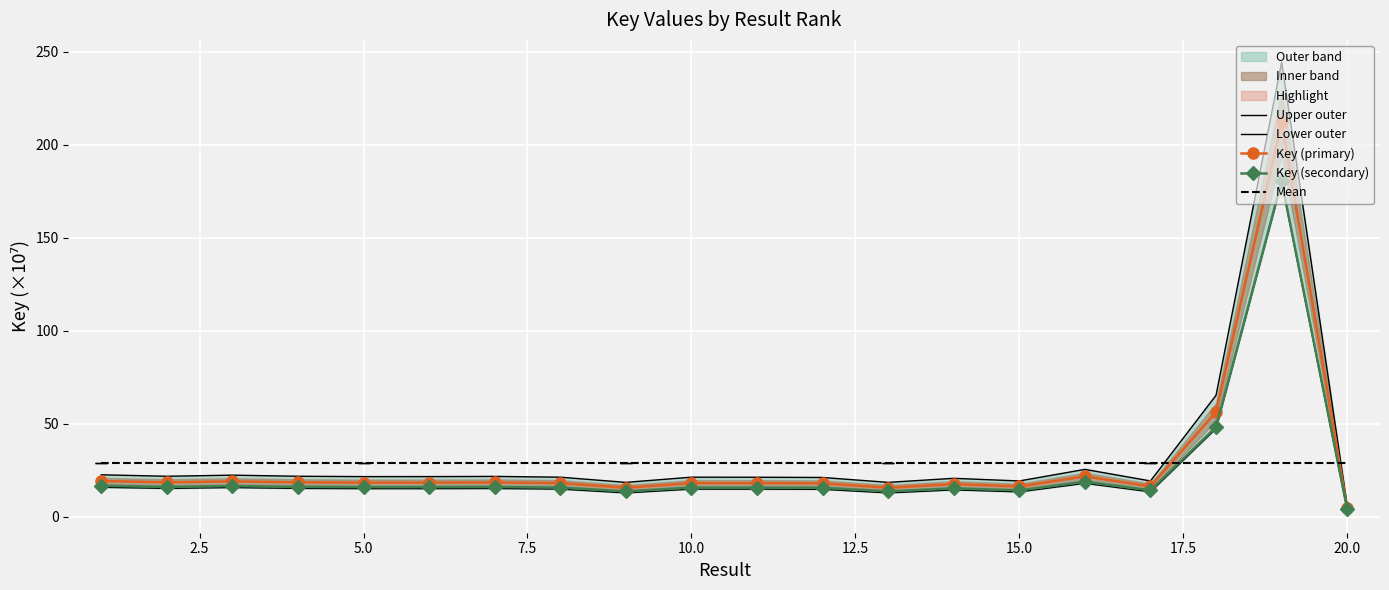

True or false: Lower outer and Key (secondary) cross at least once.

False